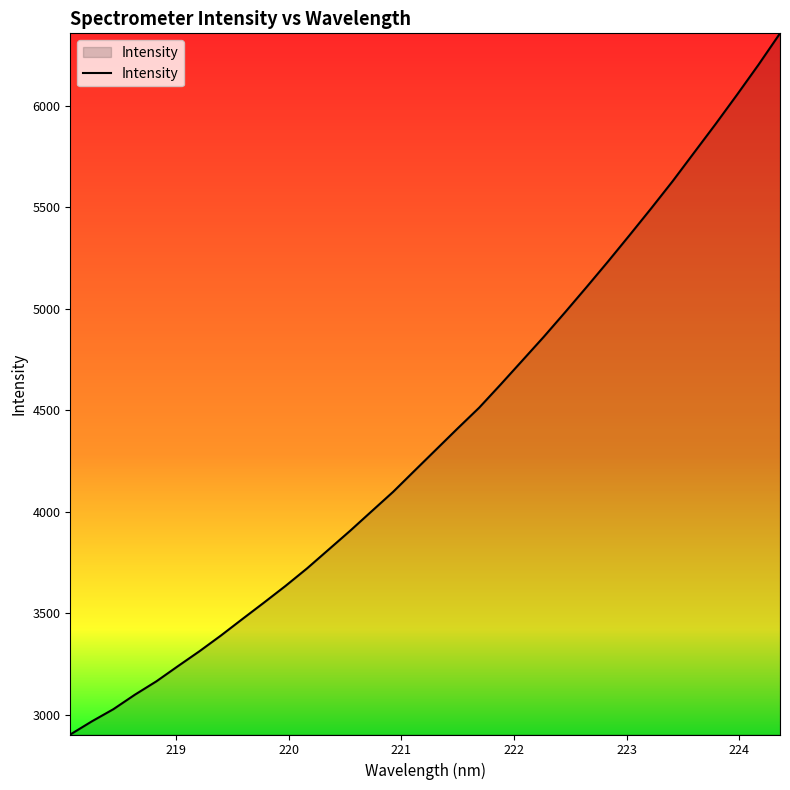

What is the smallest value displayed?

2904.1